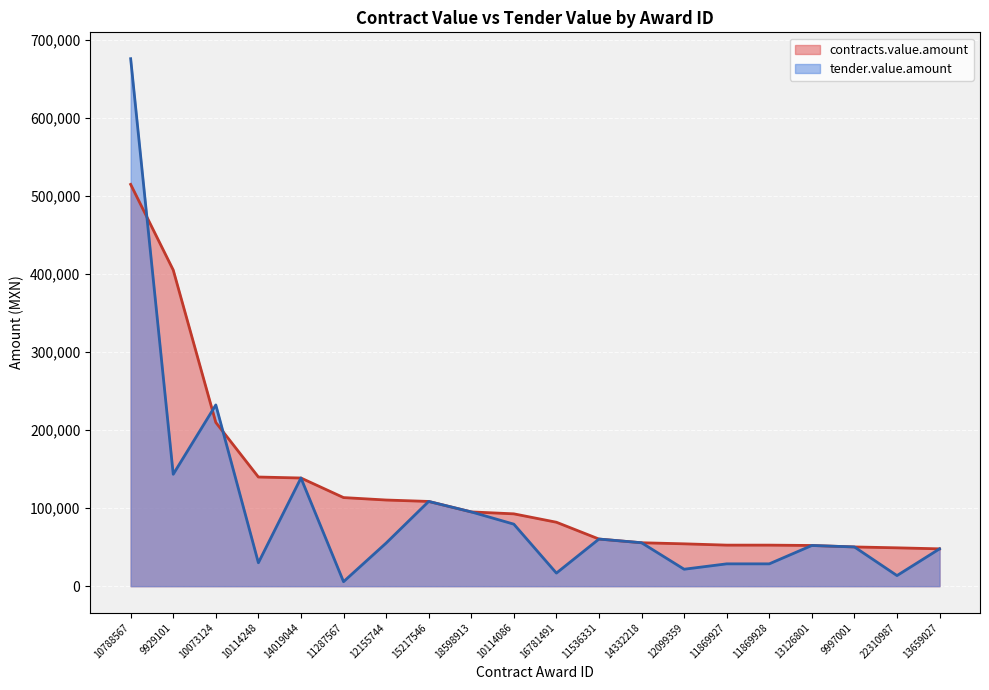

Count the number of categories in the chart.

20